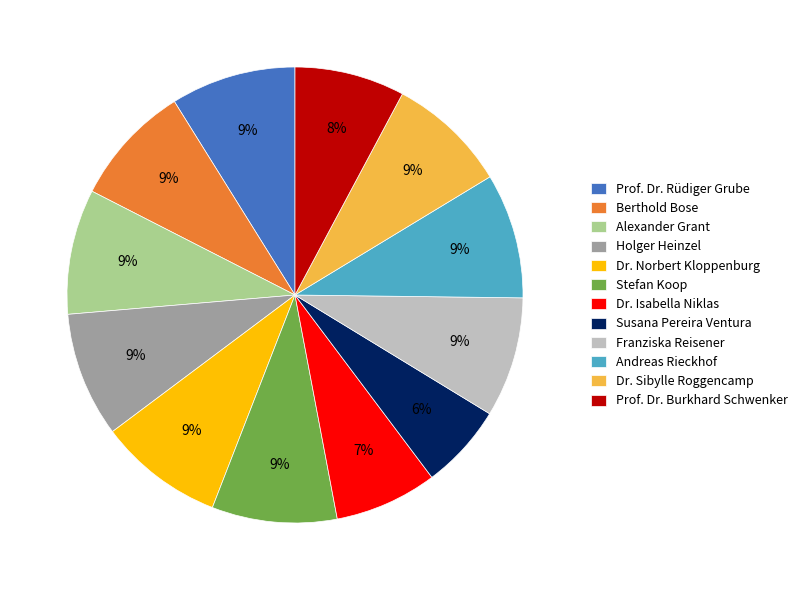

Is Dr. Sibylle Roggencamp the majority of the pie?

No